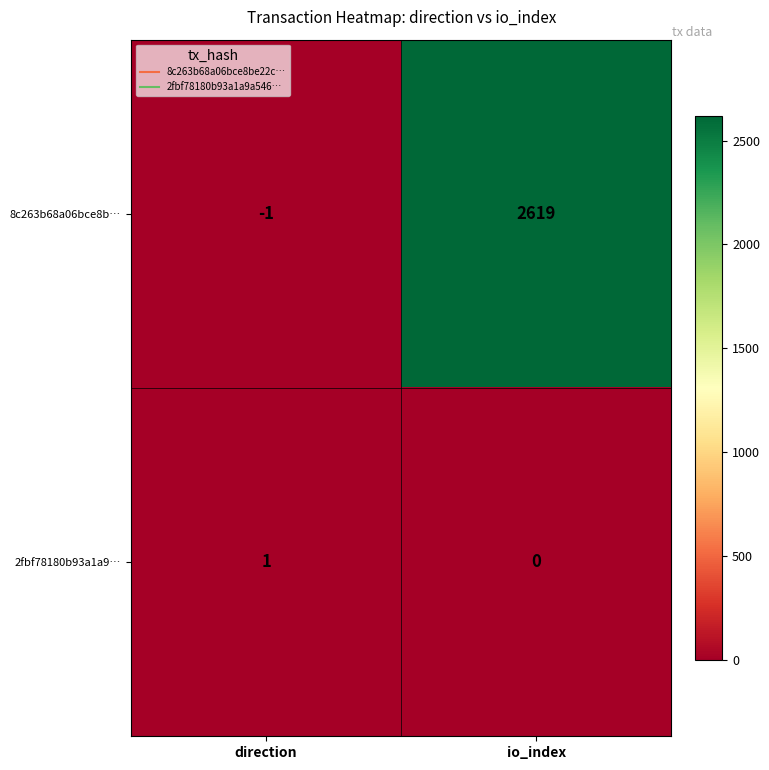

What is the difference between the maximum and minimum values in the 8c263b68a06bce8b… series?

2620